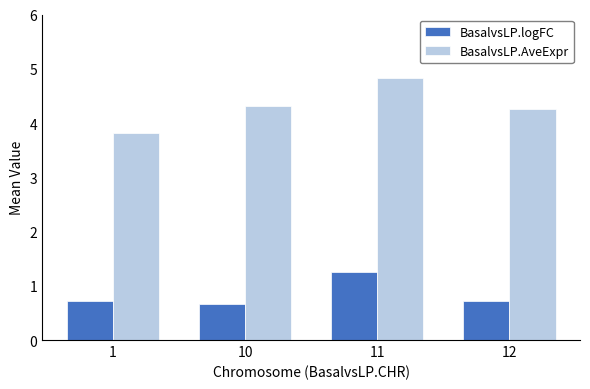

How many bars are there in each group?

2